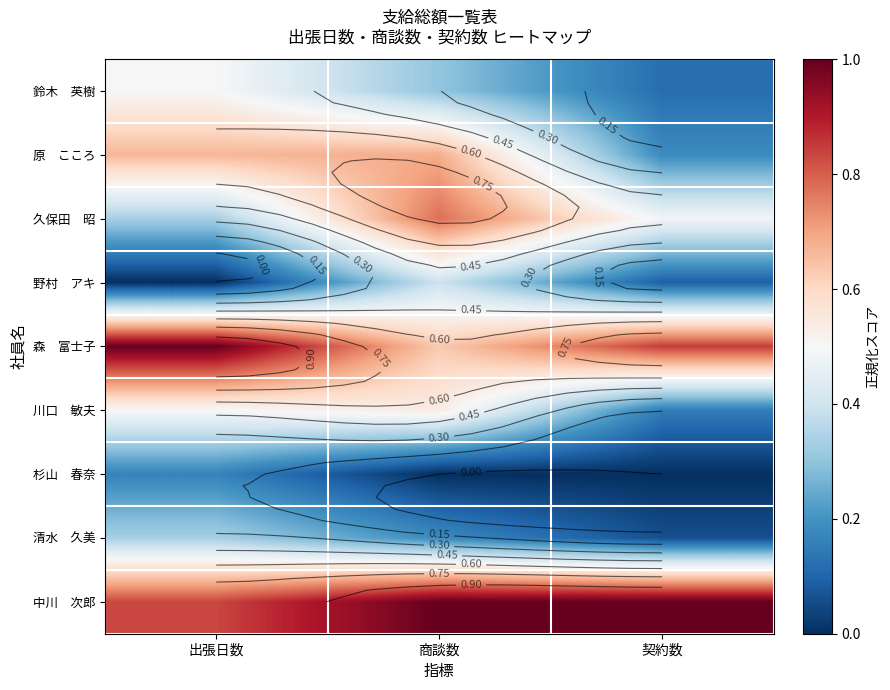

The value of 中川 次郎 at 契約数 is 0.3. True or false?

False